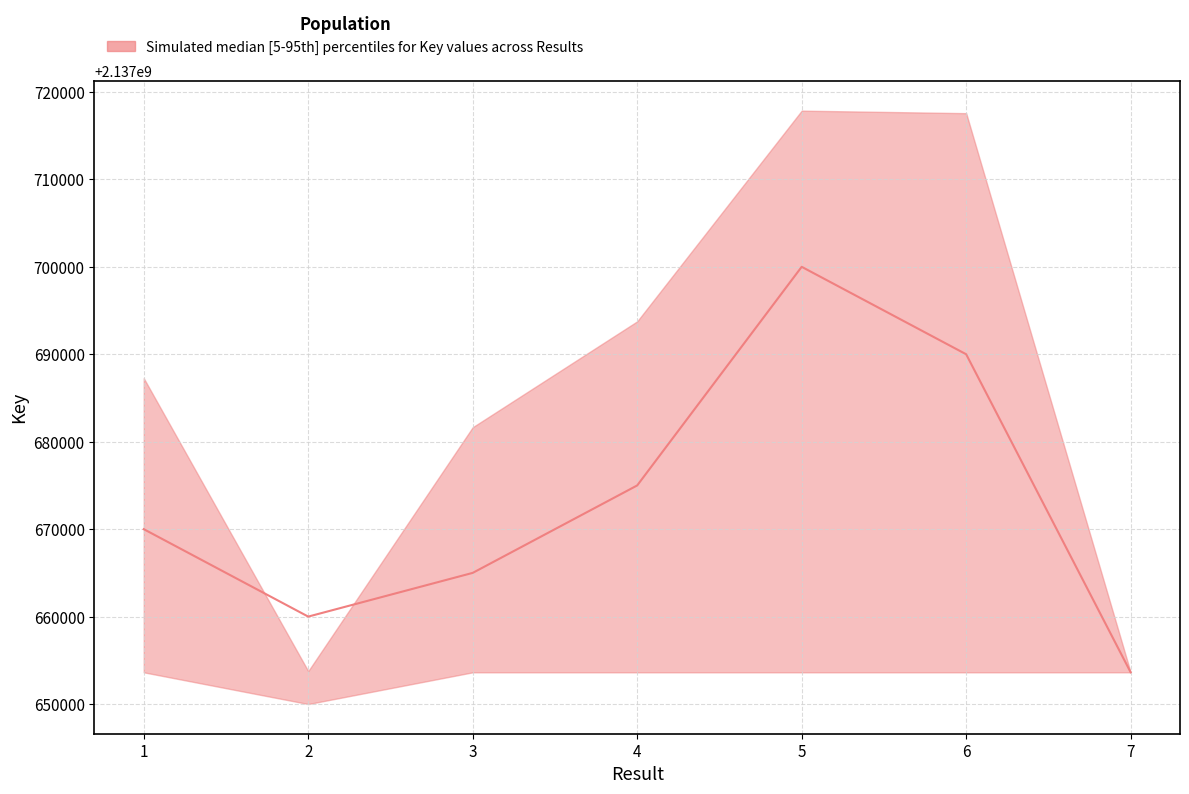

What is the difference between the second highest and second lowest values in the median series?

30000